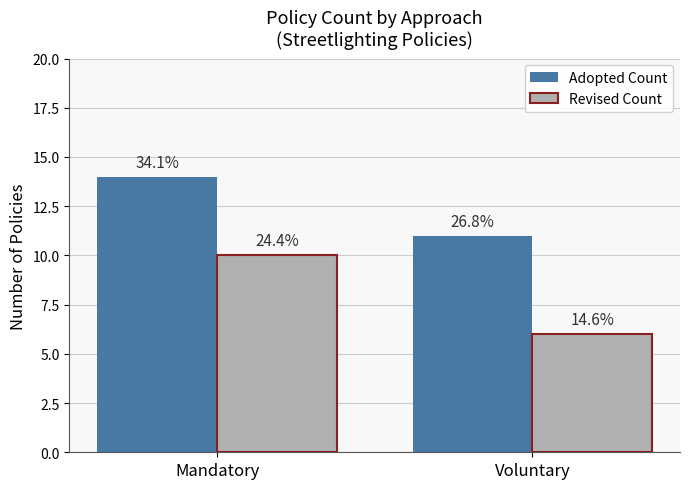

What is the label of the 1st bar from the left?

Mandatory